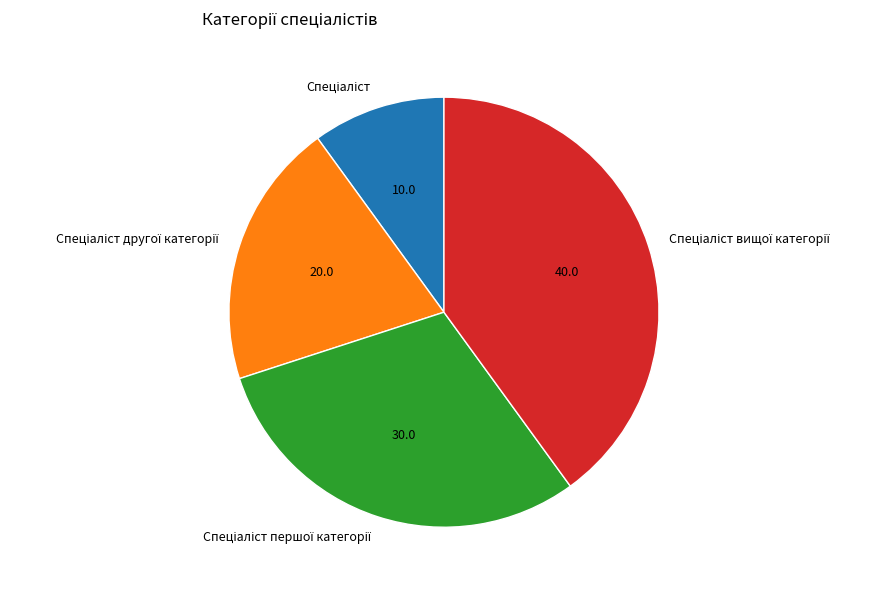

Is there any slice that represents more than half of the pie?

No